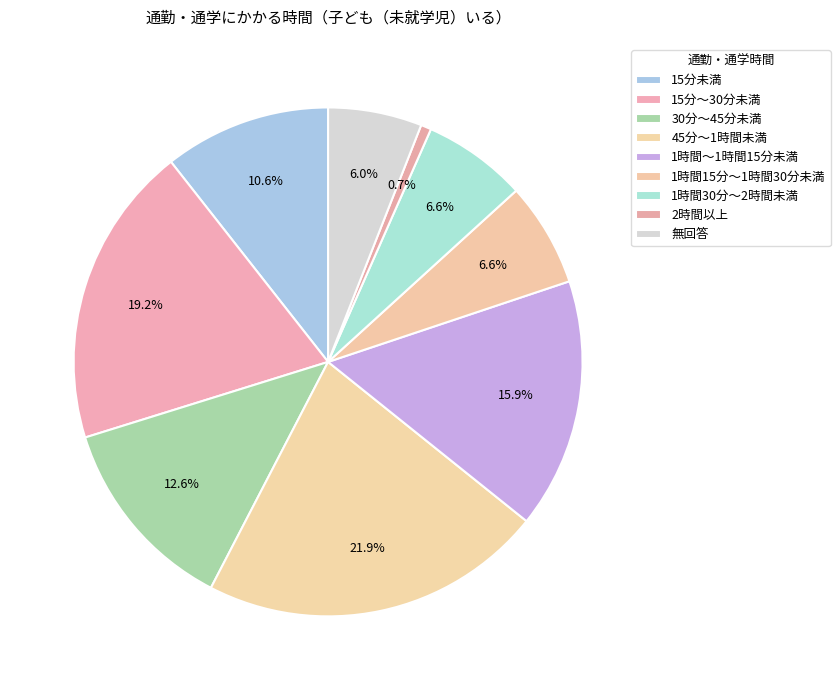

Rank the categories by value from lowest to highest.

2時間以上, 無回答, 1時間15分～1時間30分未満, 1時間30分～2時間未満, 15分未満, 30分～45分未満, 1時間～1時間15分未満, 15分～30分未満, 45分～1時間未満